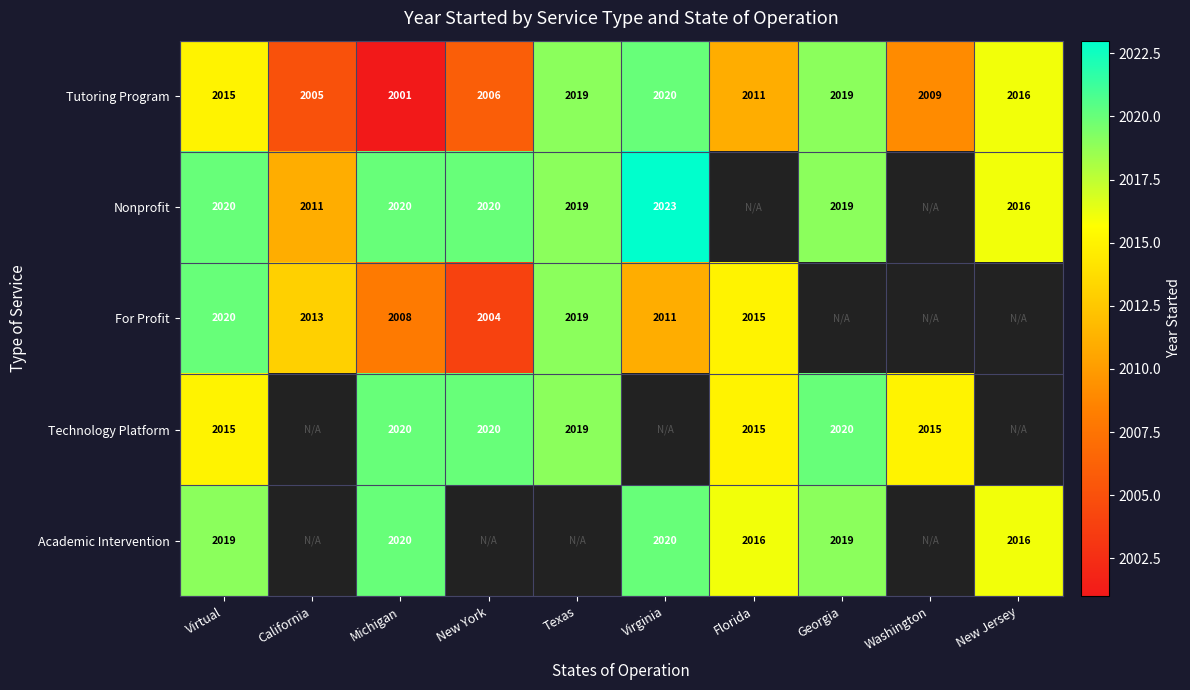

How many values in the Tutoring Program series are below 2015?

5